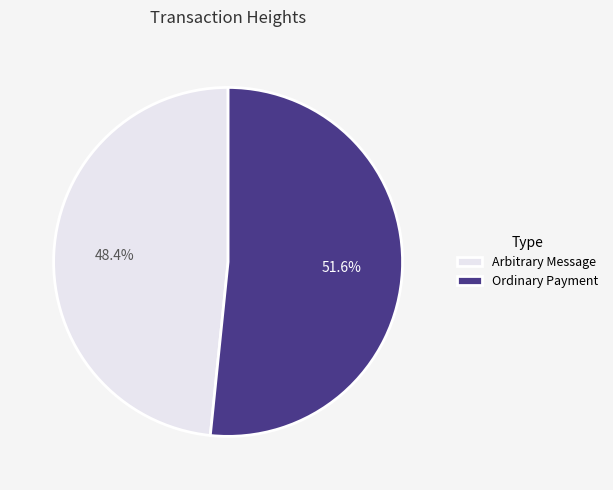

How much of the chart is everything except Arbitrary Message?

51.6%